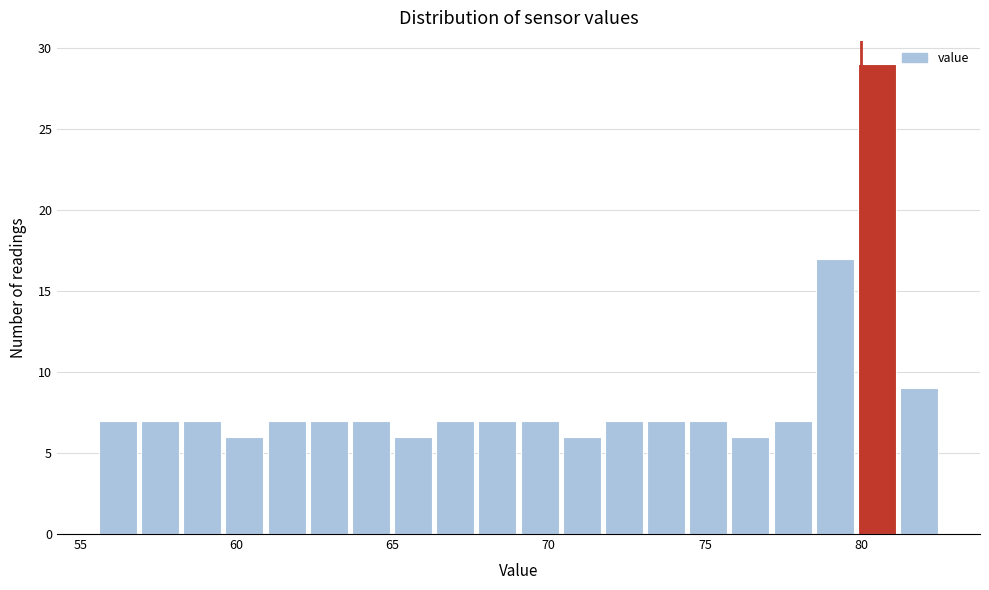

Read against the x-axis, roughly where is the centre of the tallest bar?

80.5